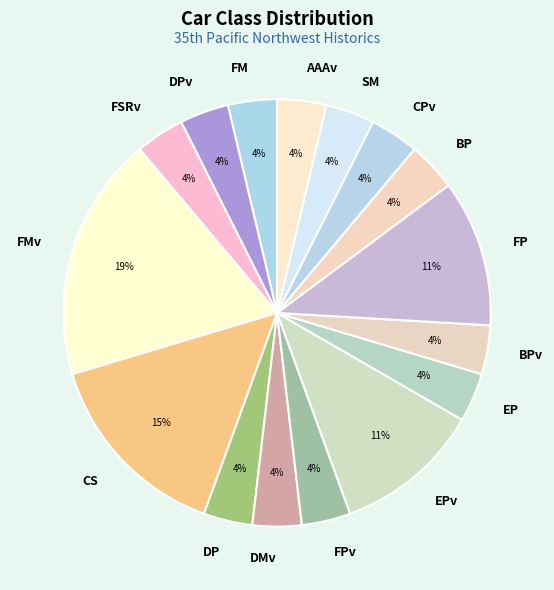

The FMv slice represents 26% of the pie. True or false?

False